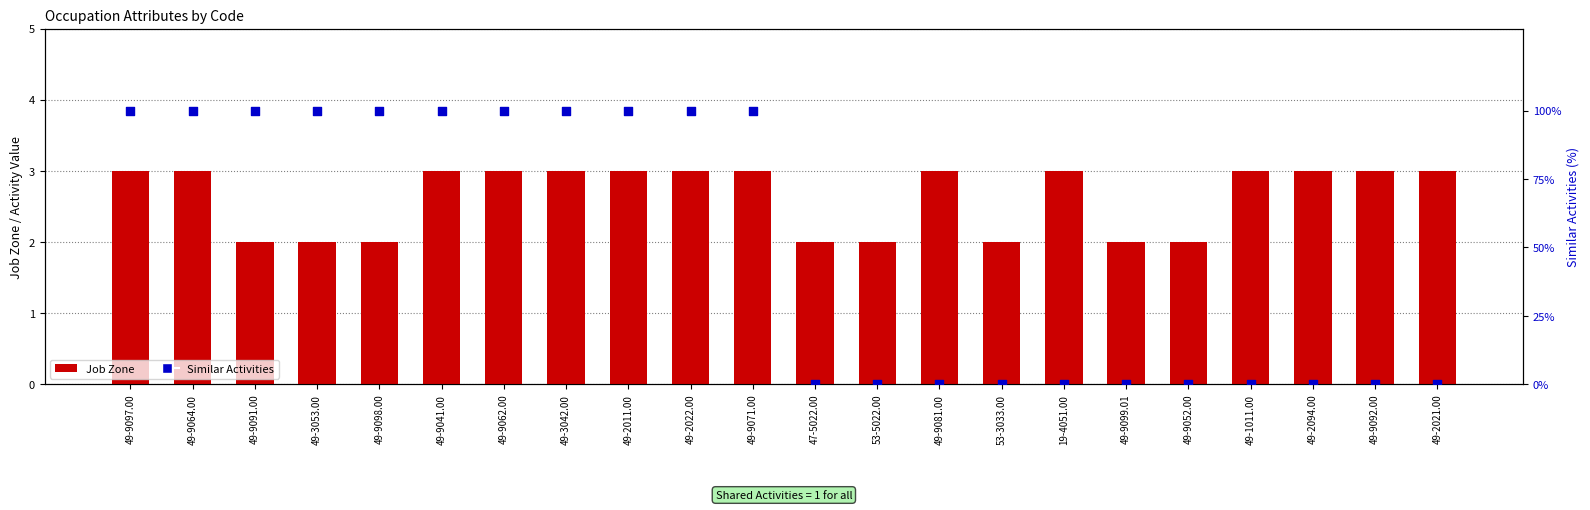

At which category is the sum across all series the highest?

49-9097.00